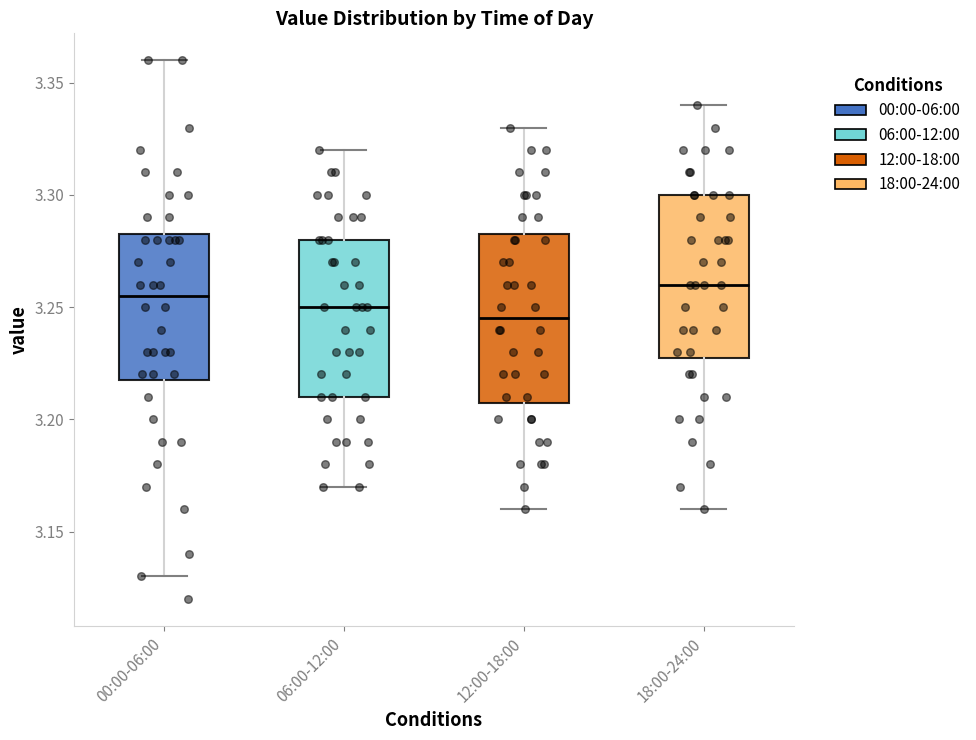

Where is the lower edge of the box for 06:00-12:00 on the y-axis? The values are not printed on the chart, so give them approximately, as read against the axis.

3.210